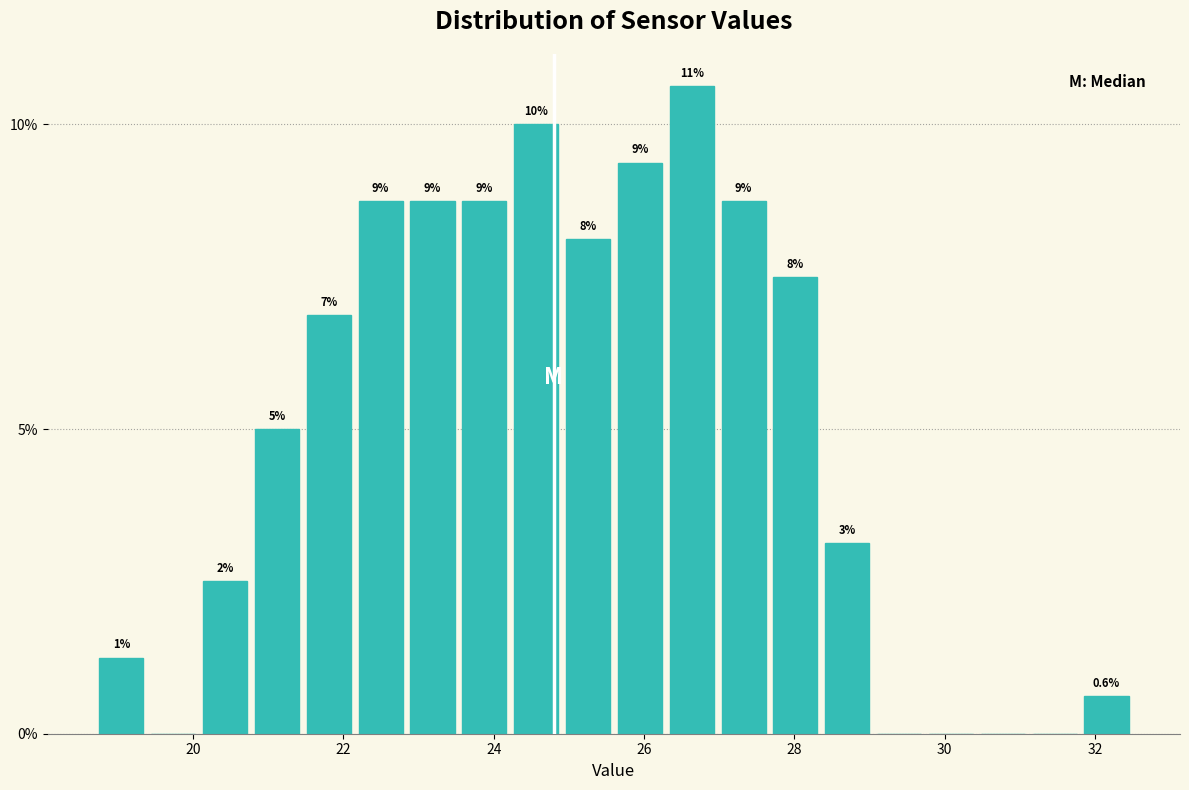

Around what value on the x-axis is the tallest bar? Give the approximate position of its centre, as read against the axis.

26.6